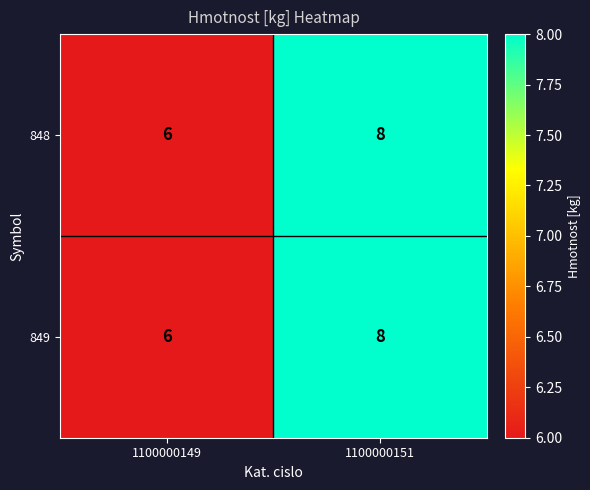

Where is 848 nearest to the value 7?

1100000149